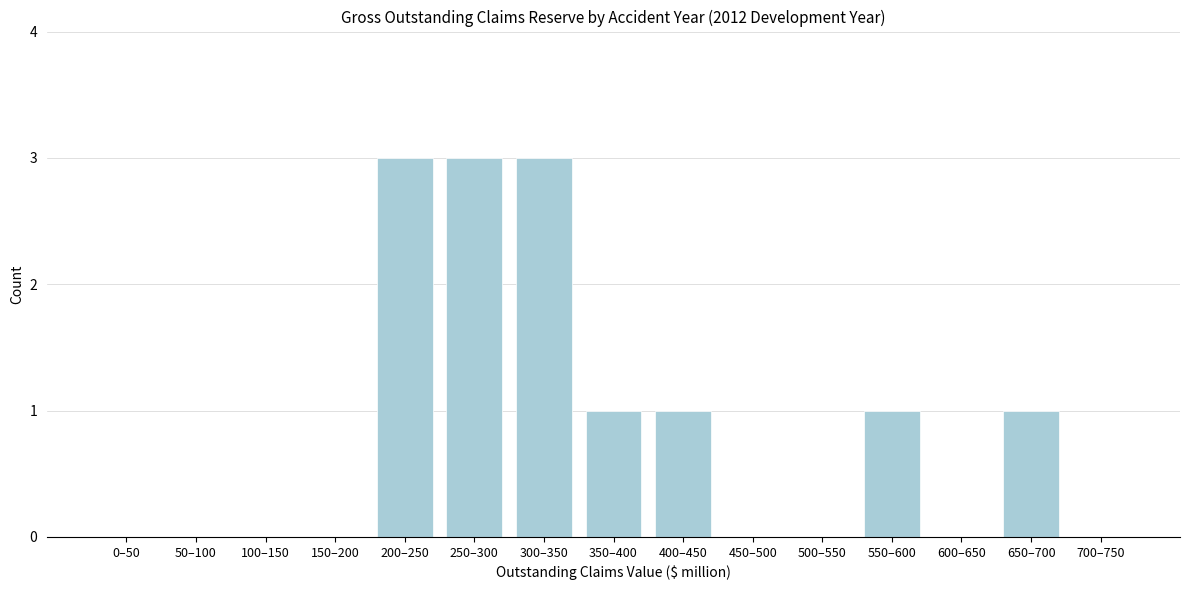

Reading right to left, extract all data points from this chart.

700–750=0	650–700=1	600–650=0	550–600=1	500–550=0	450–500=0	400–450=1	350–400=1	300–350=3	250–300=3	200–250=3	150–200=0	100–150=0	50–100=0	0–50=0